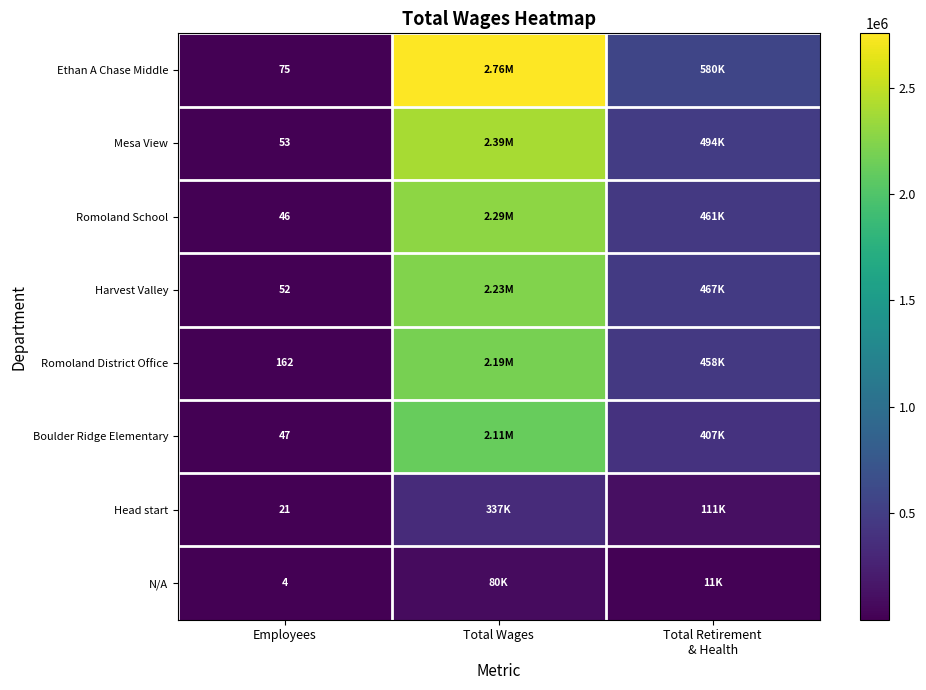

What is the total value across all series at Employees?

460